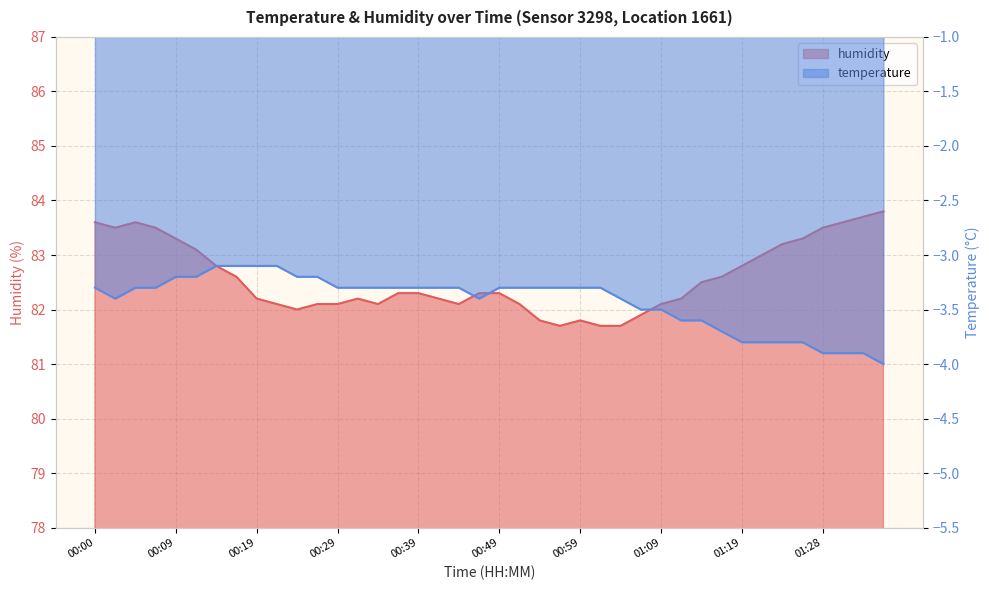

List the series in order of their peak value, highest first.

humidity, temperature